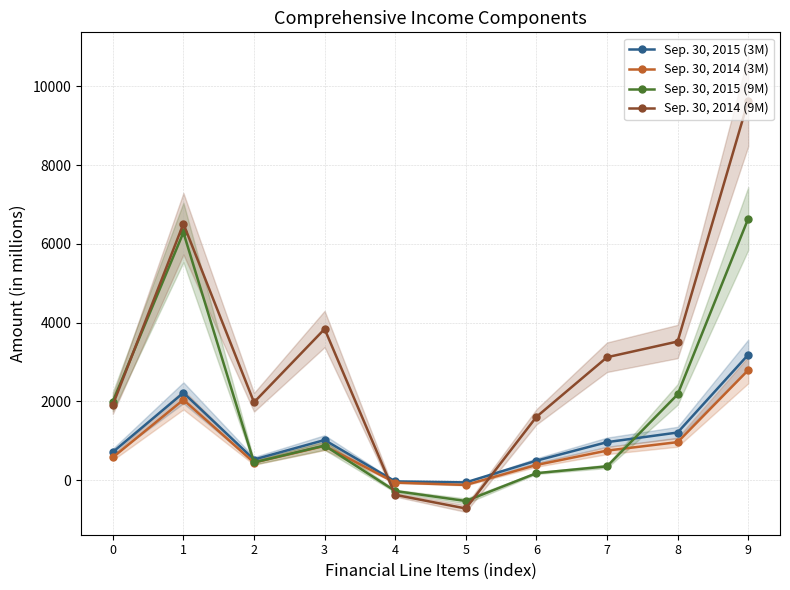

Which series ends up on top after the final intersection of Sep. 30, 2014 (9M) and Sep. 30, 2015 (3M)?

Sep. 30, 2014 (9M)